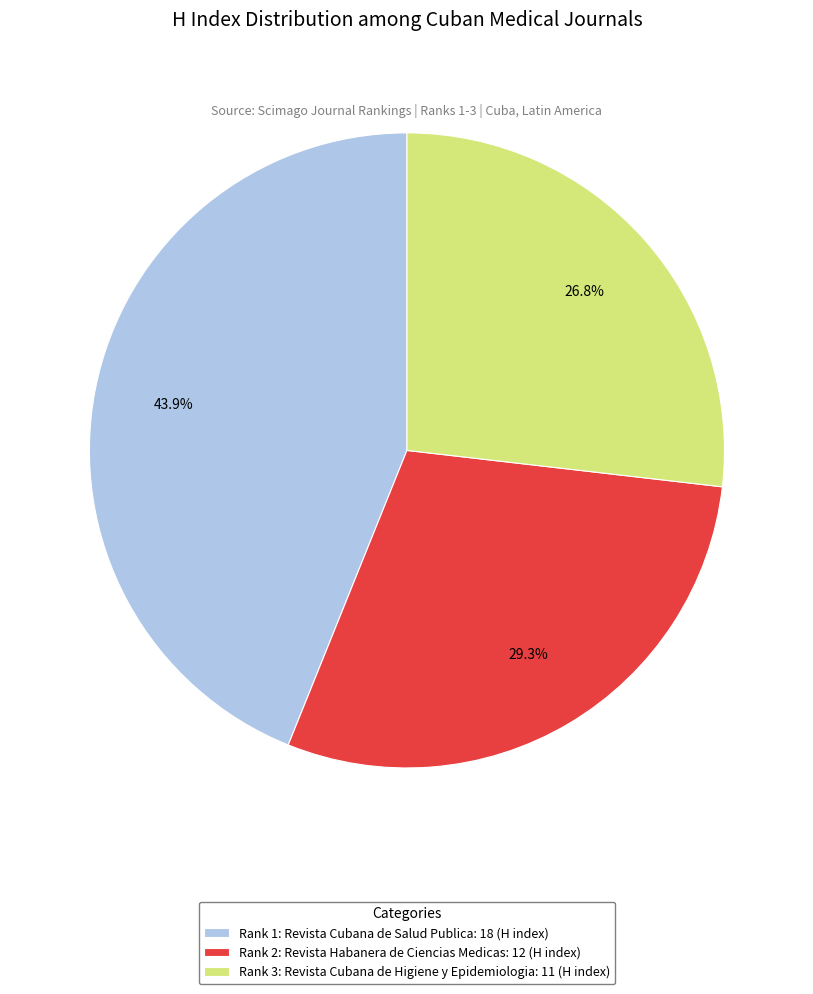

Which slice is the largest?

Rank 1: Revista Cubana de Salud Publica